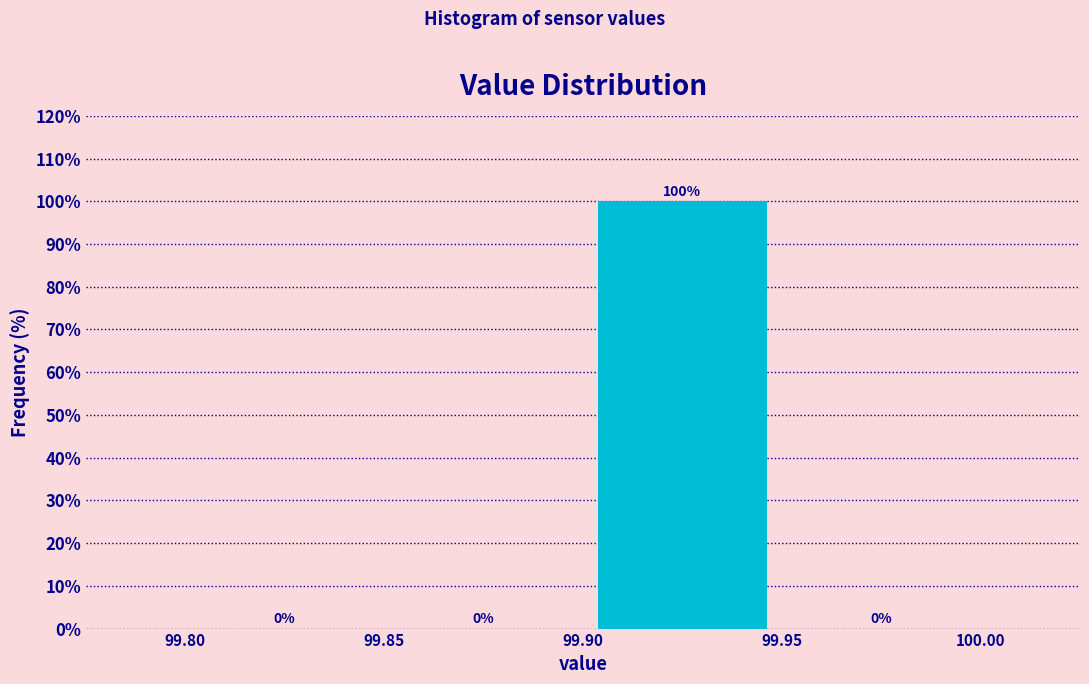

Which range on the x-axis has the tallest bar?

99.90 to 99.95